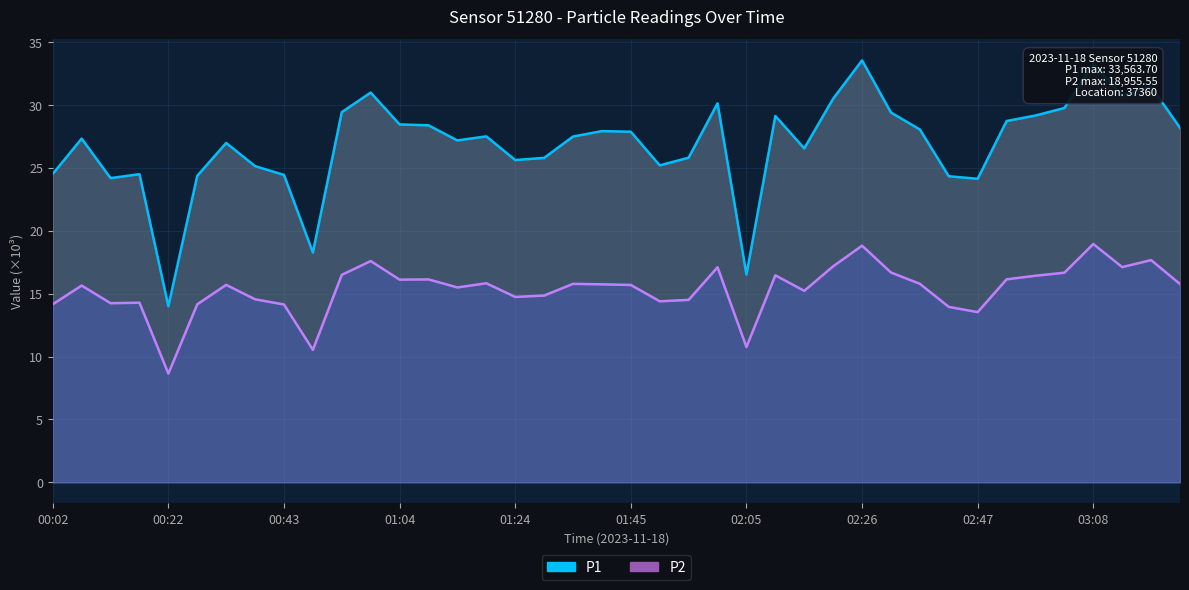

What is the total value across all series at 00:02?

38.7